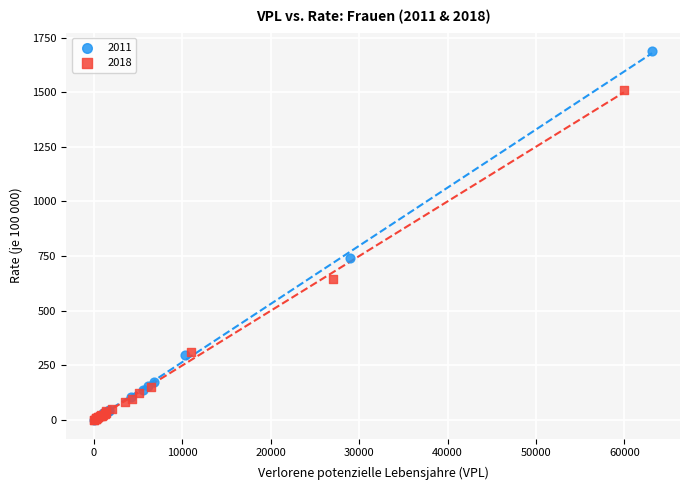

Which series has the widest spread of Y values?

2011